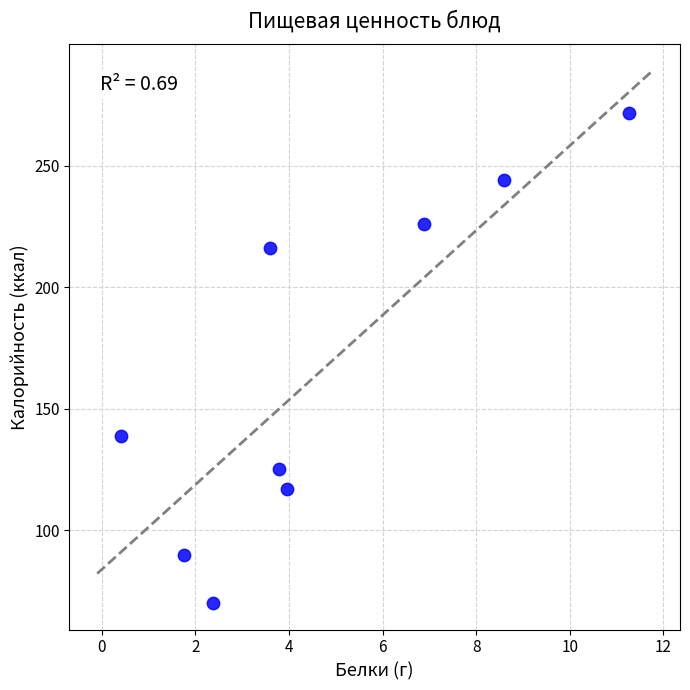

What is the range of Y values (max minus min)?

201.5